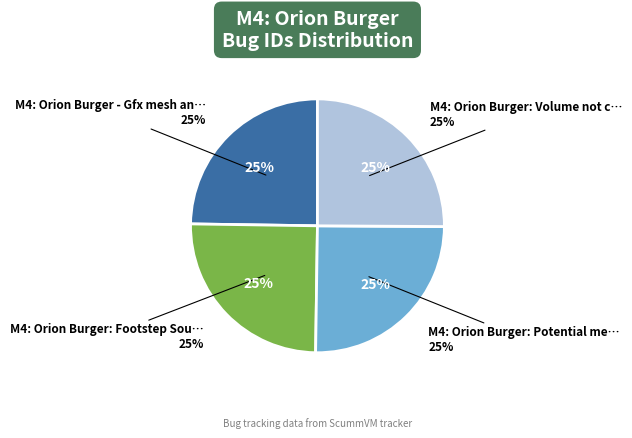

Does M4: Orion Burger - Gfx mesh and crash account for over 50% of the chart?

No